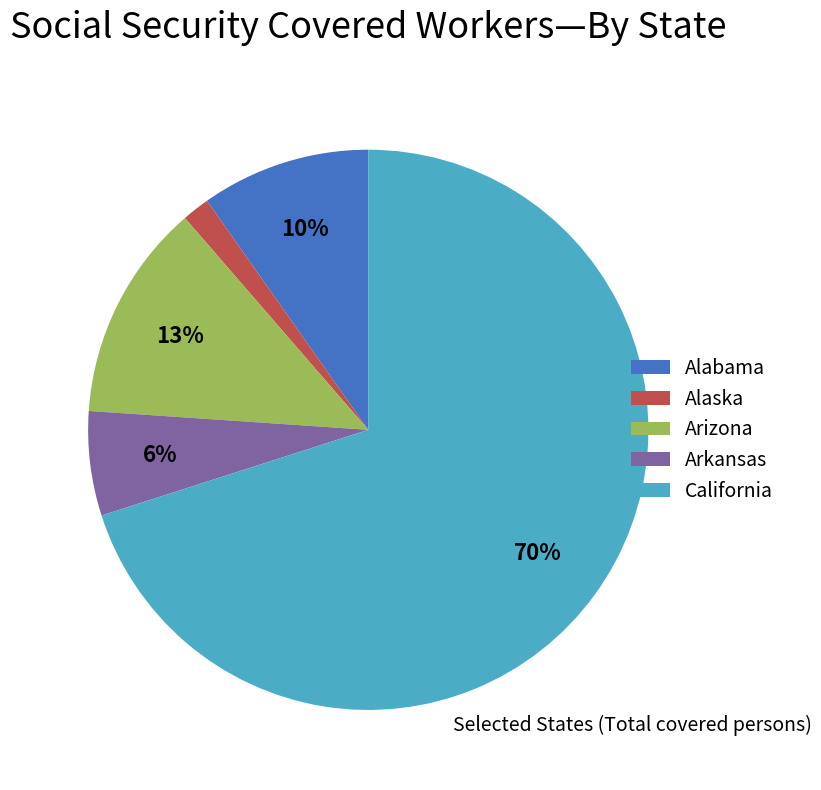

How many slices are in this pie chart?

5